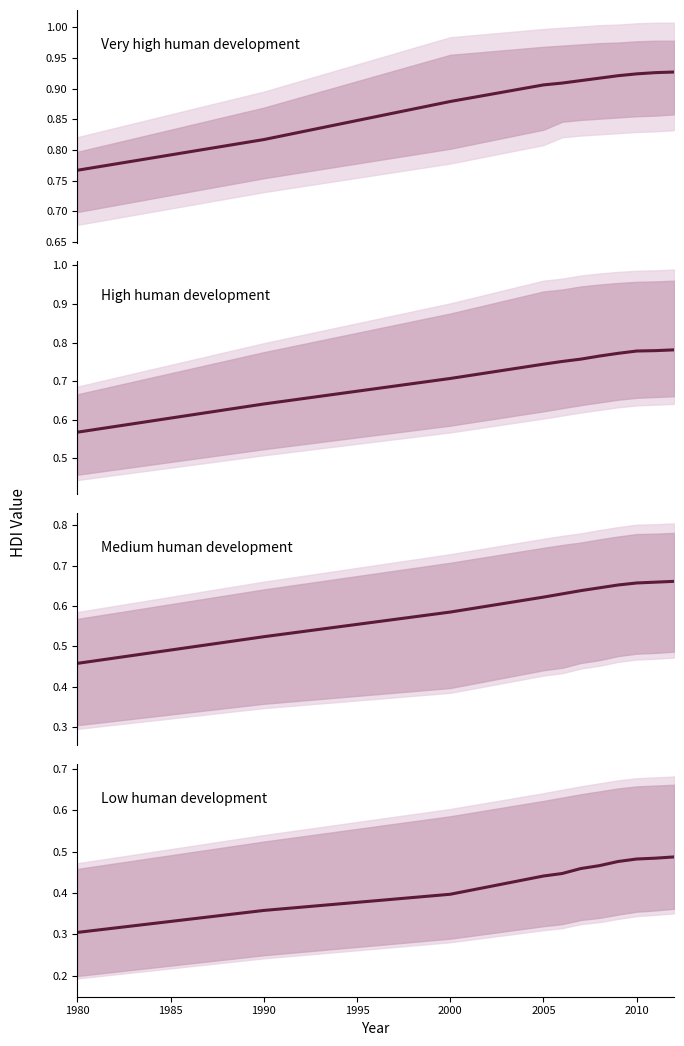

Which category has the lowest value in the Very high human development series?

1980